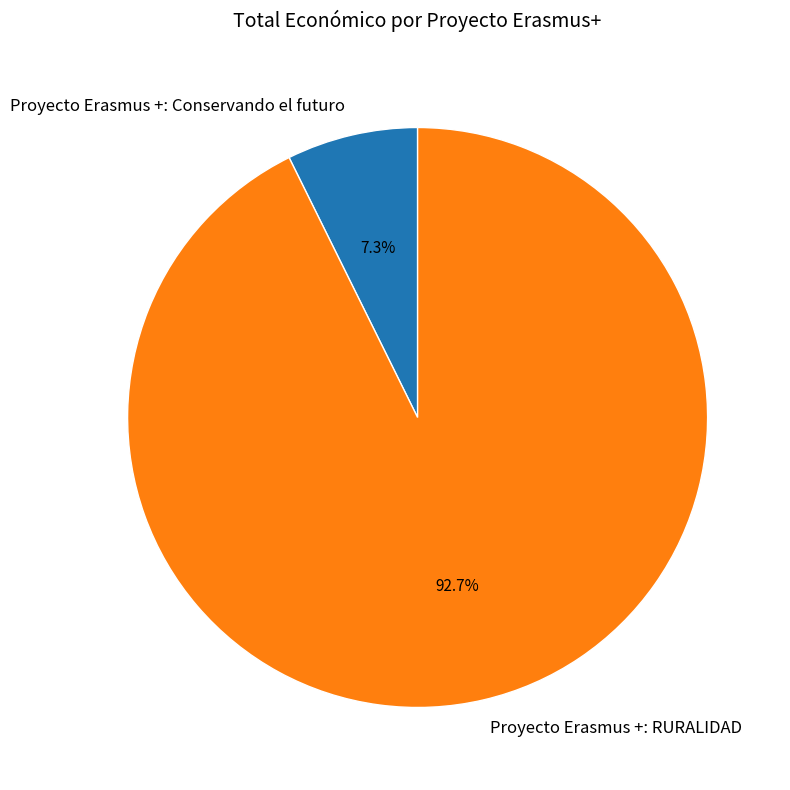

To the nearest percent, what portion does Proyecto Erasmus +: Conservando el futuro represent?

7%